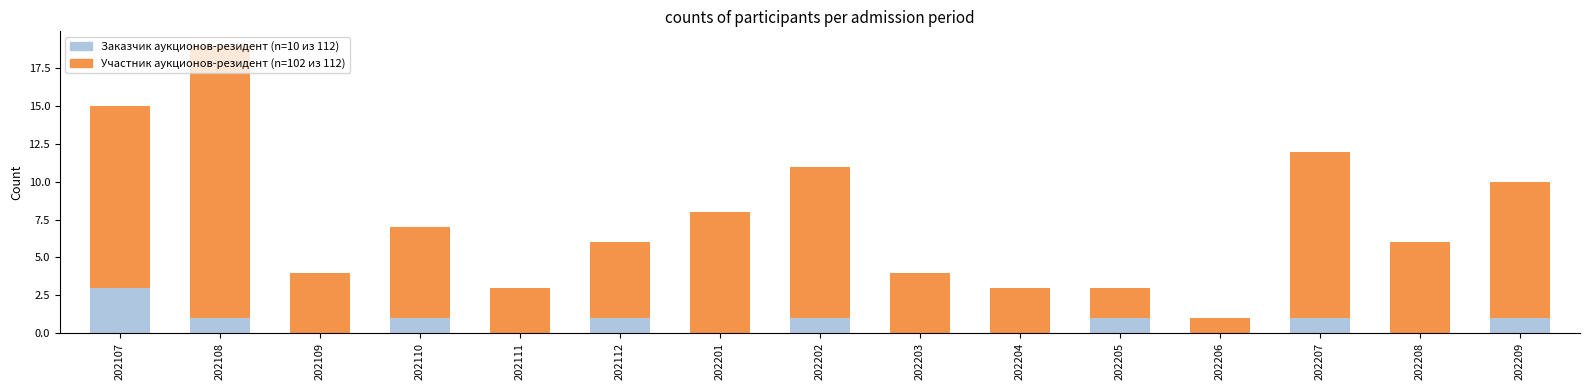

What is the total value across all series at 202107?

15